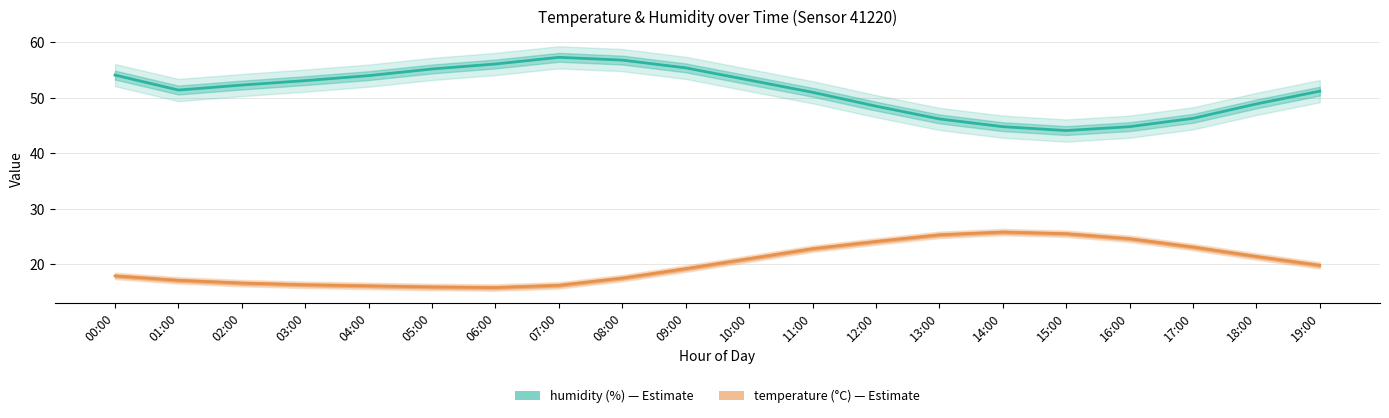

True or false: temperature and humidity intersect in this chart.

False